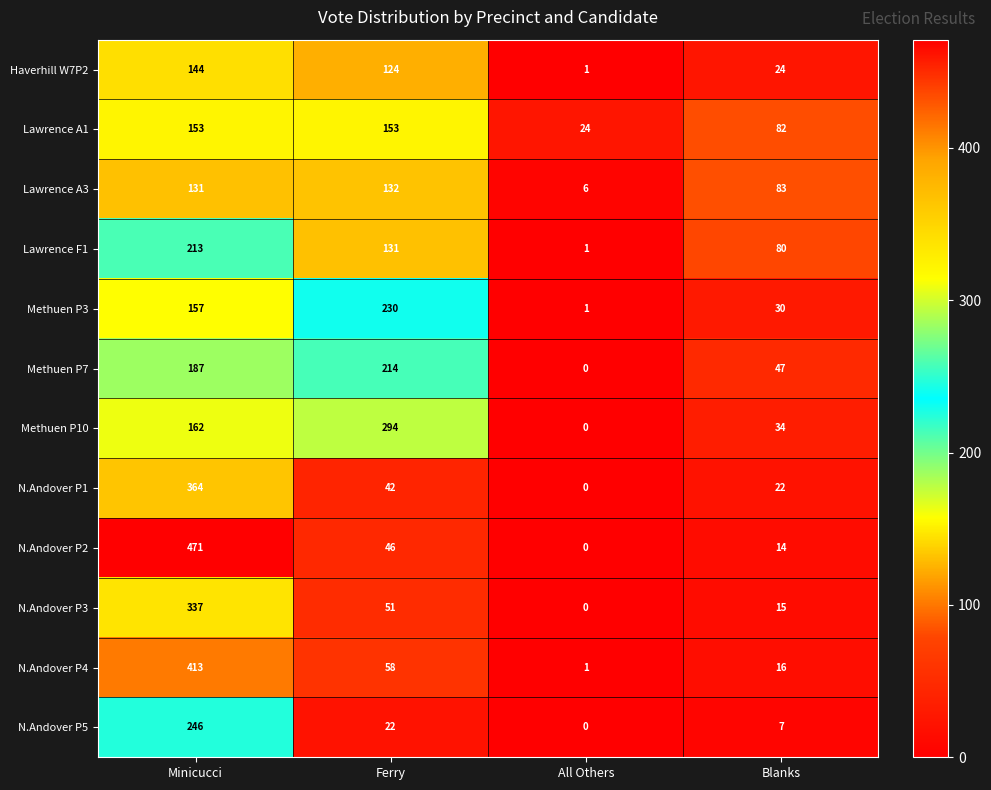

At how many categories does at least one series exceed 243?

2